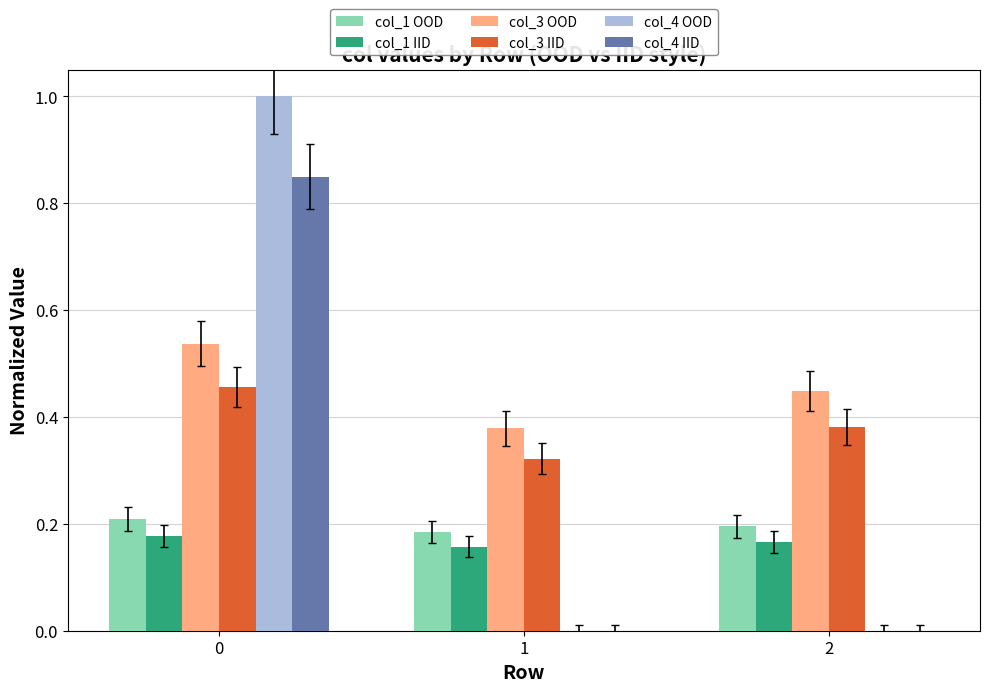

Which series has the largest total across all categories?

col_3 OOD